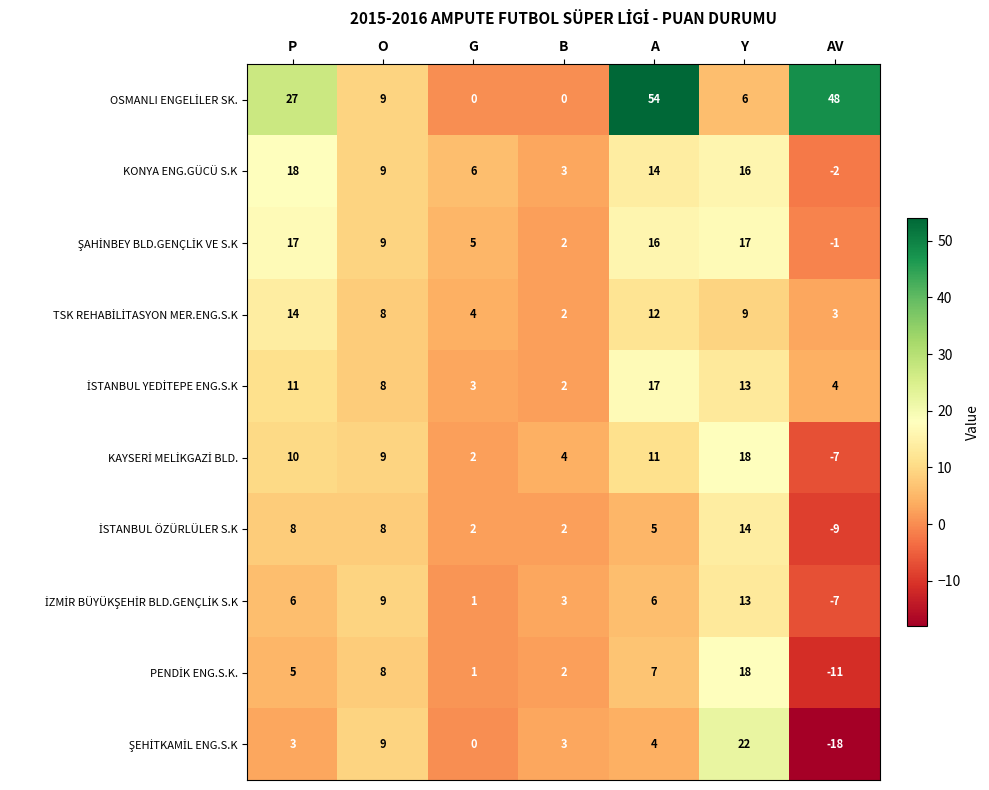

True or false: KONYA ENG.GÜCÜ S.K has a value of 9 at G.

False